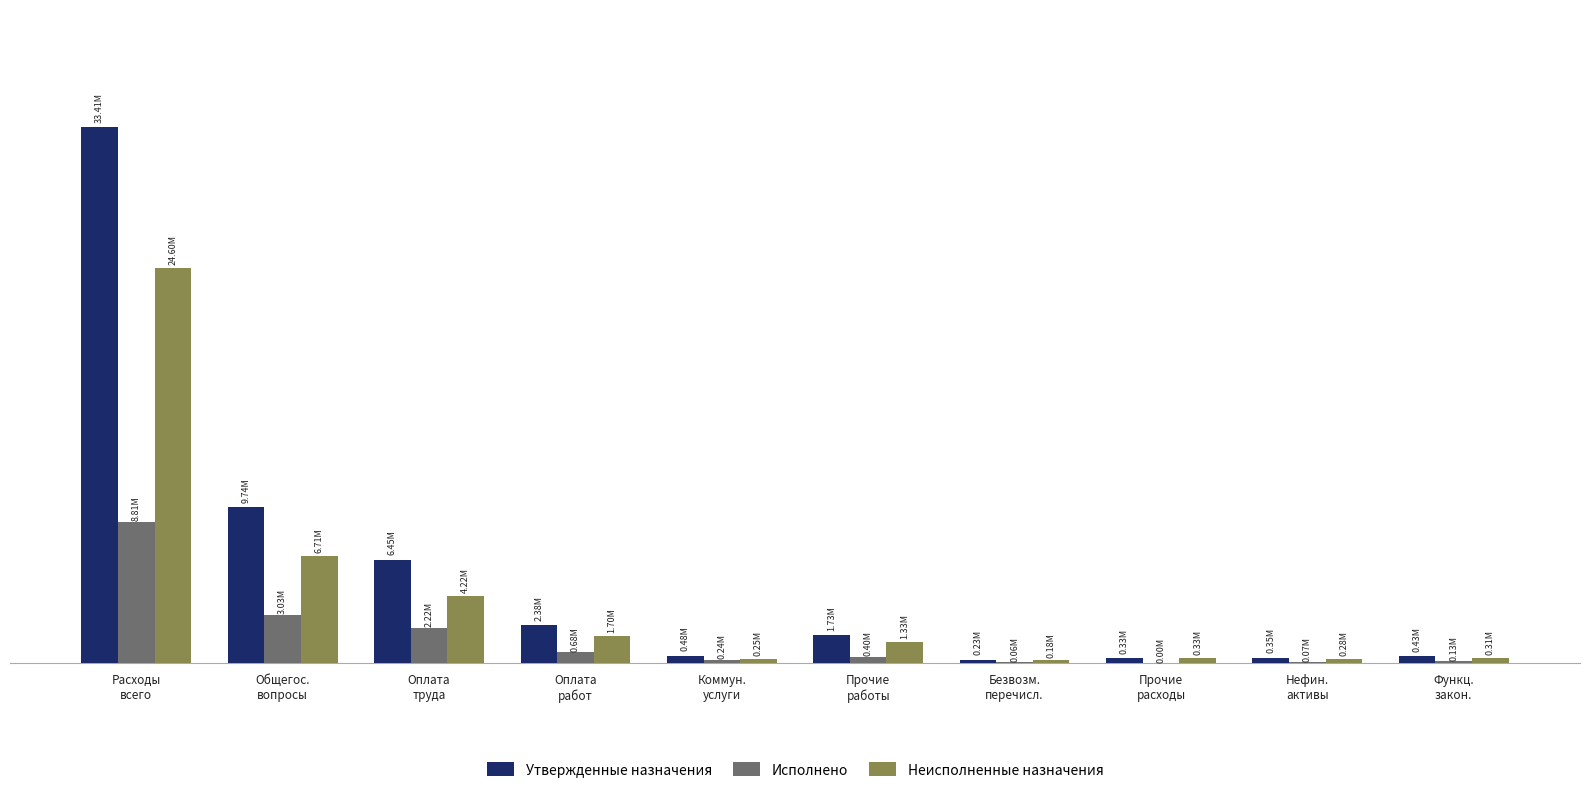

What is the difference between the Утвержденные назначения values at Безвозм.
перечисл. and Оплата
труда?

6210200.0